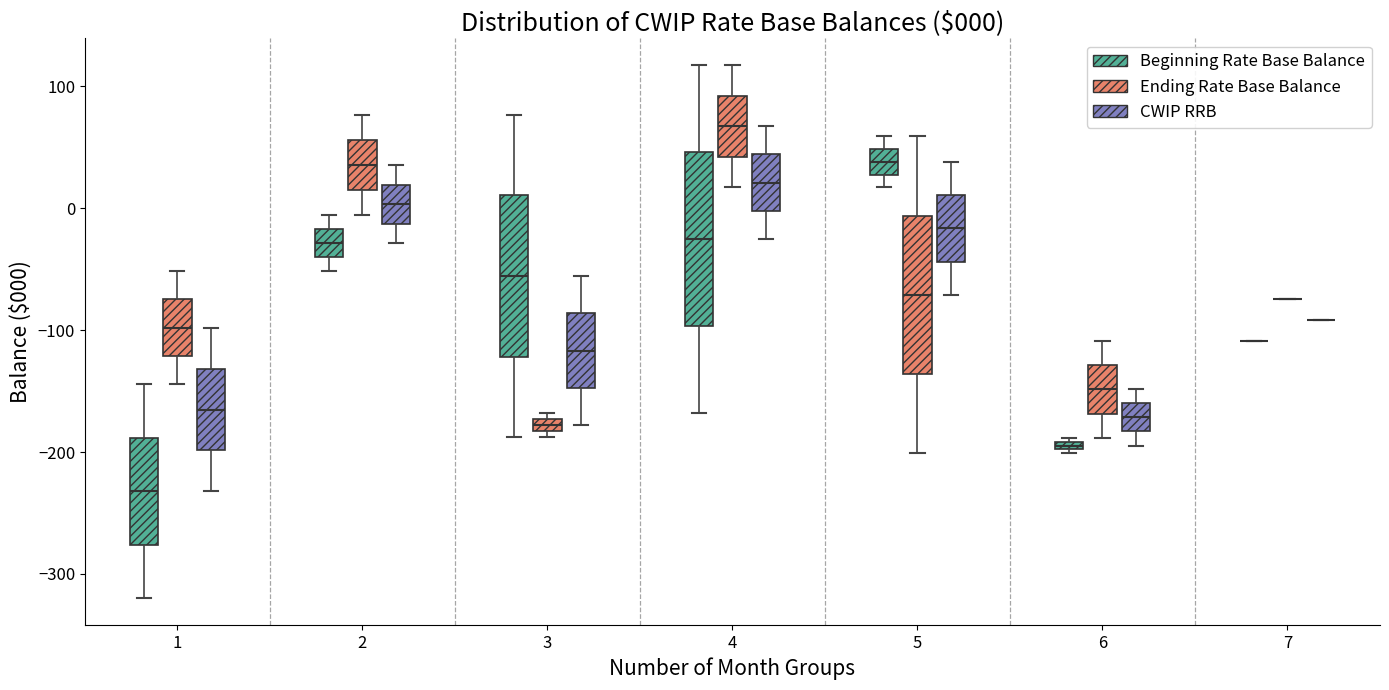

Which box is the tallest, from its lower edge to its upper edge?

4 (Beginning Rate Base Balance)